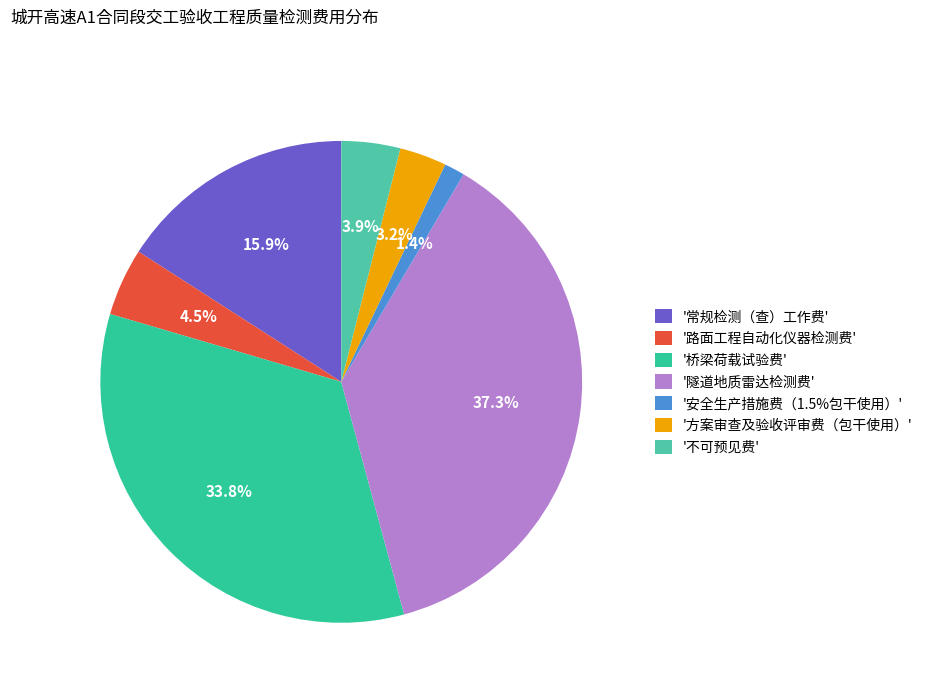

Which category has the biggest portion of the pie?

'隧道地质雷达检测费'